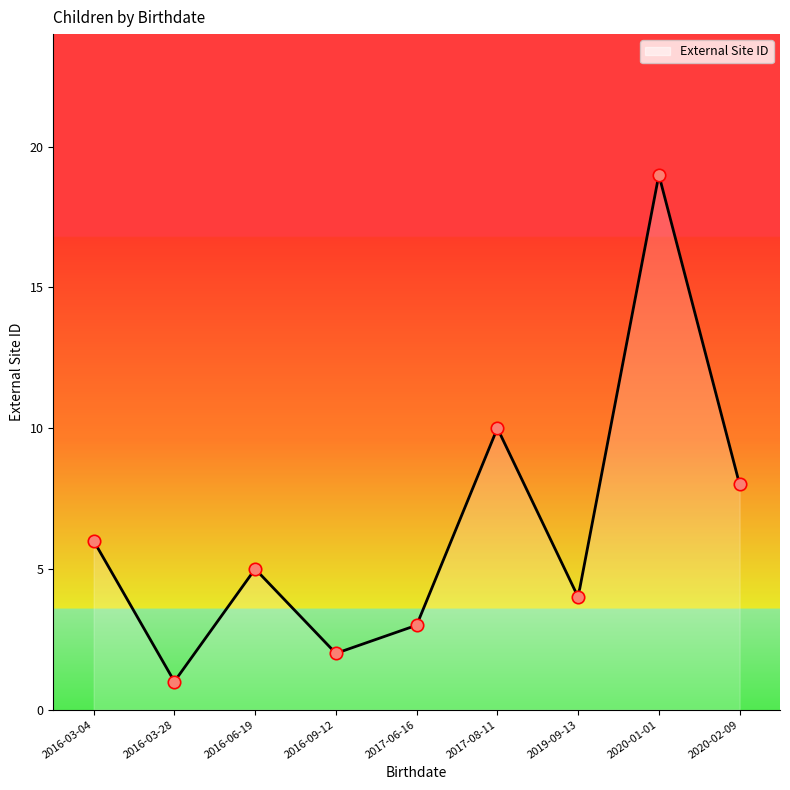

Between 2020-02-09 and 2020-01-01, which is larger?

2020-01-01